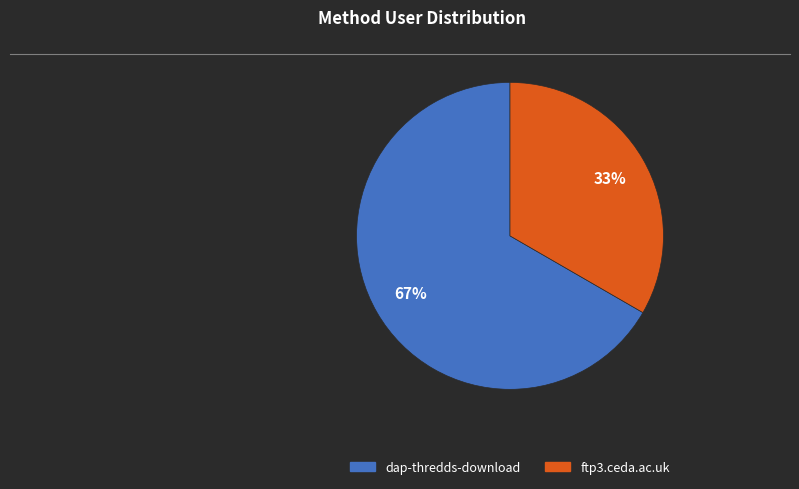

To the nearest percent, what percentage of the pie is ftp3.ceda.ac.uk?

33%